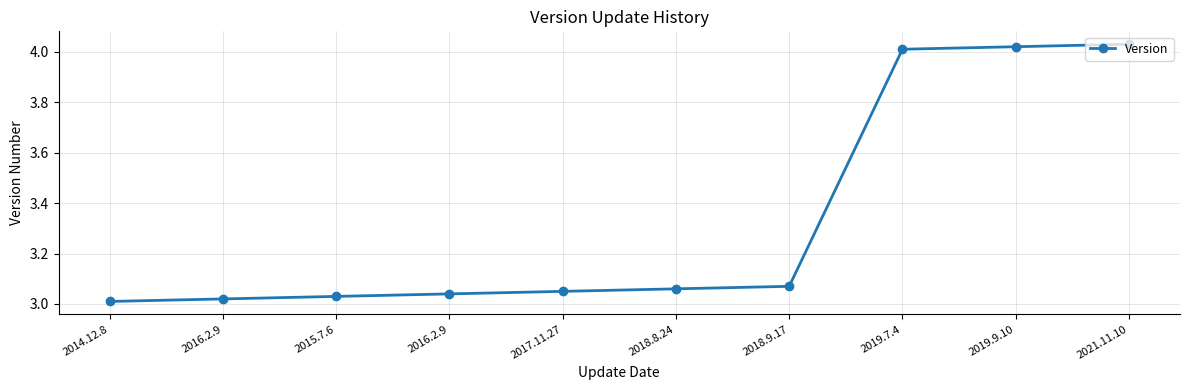

Reading left to right, list all the values displayed in this chart.

2014.12.8=3.0	2016.2.9=3.0	2015.7.6=3.0	2016.2.9=3.0	2017.11.27=3.0	2018.8.24=3.1	2018.9.17=3.1	2019.7.4=4.0	2019.9.10=4.0	2021.11.10=4.0